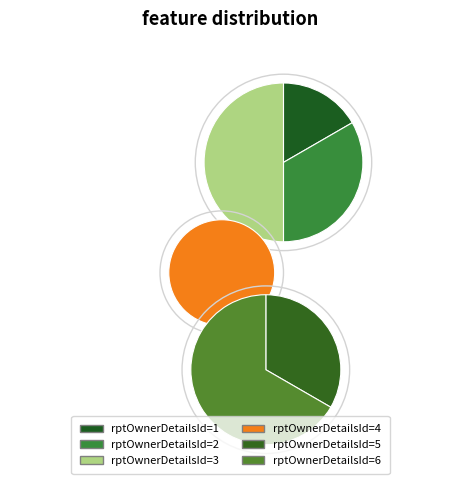

What is the smallest slice in the pie chart?

1